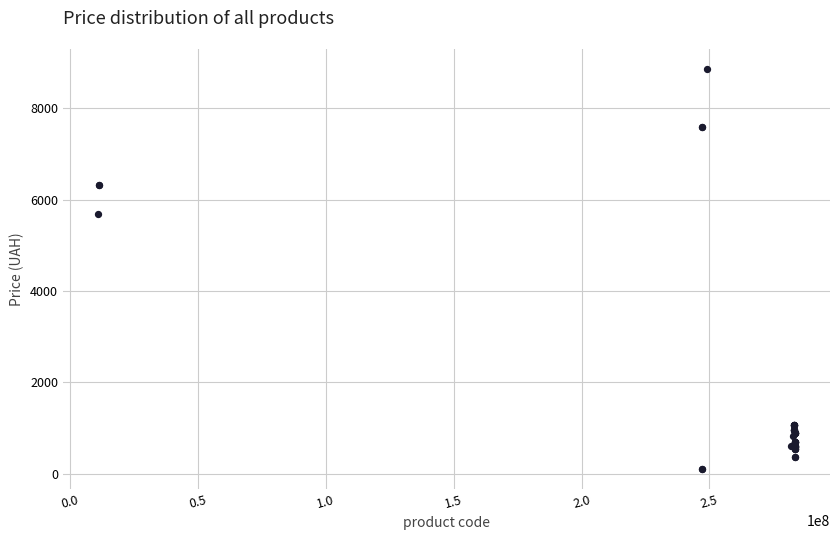

What Y value in the scatter plot is closest to 4485?

5673.8